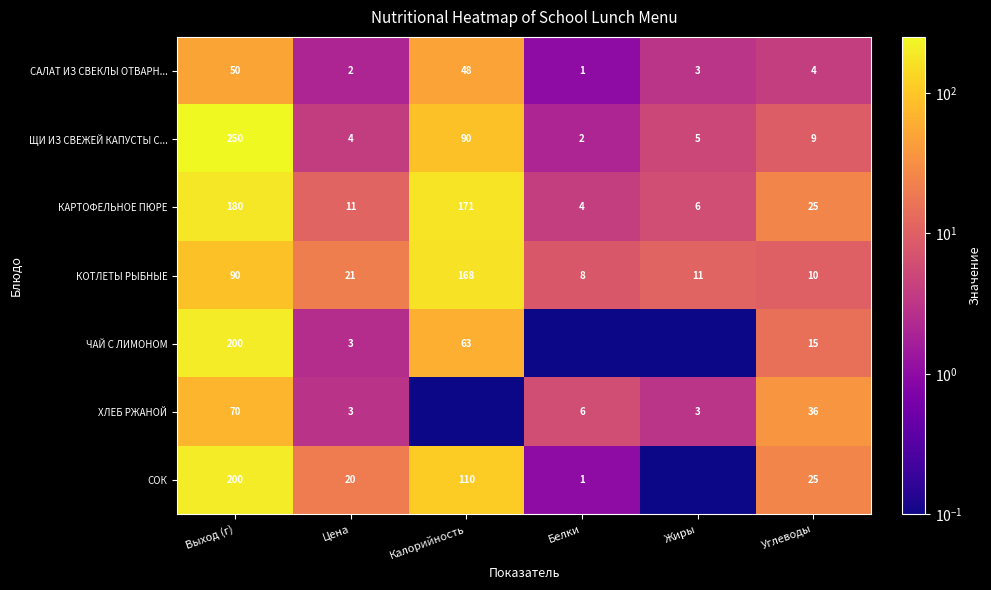

The value of САЛАТ ИЗ СВЕКЛЫ ОТВАРН... at Жиры is 4.9. True or false?

False